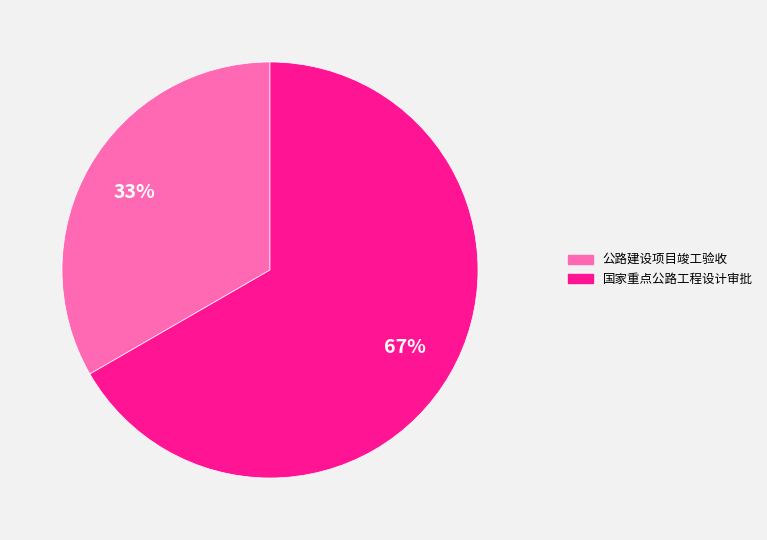

Rank the categories by value from highest to lowest.

国家重点公路工程设计审批, 公路建设项目竣工验收